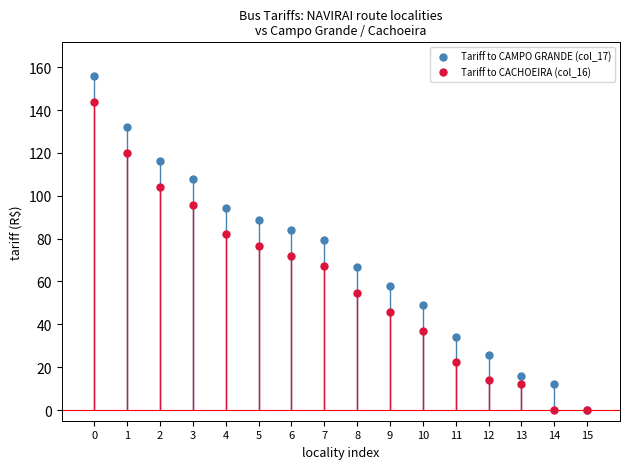

The Tariff to CACHOEIRA (col_16) series shows 39.2 at 7. True or false?

False